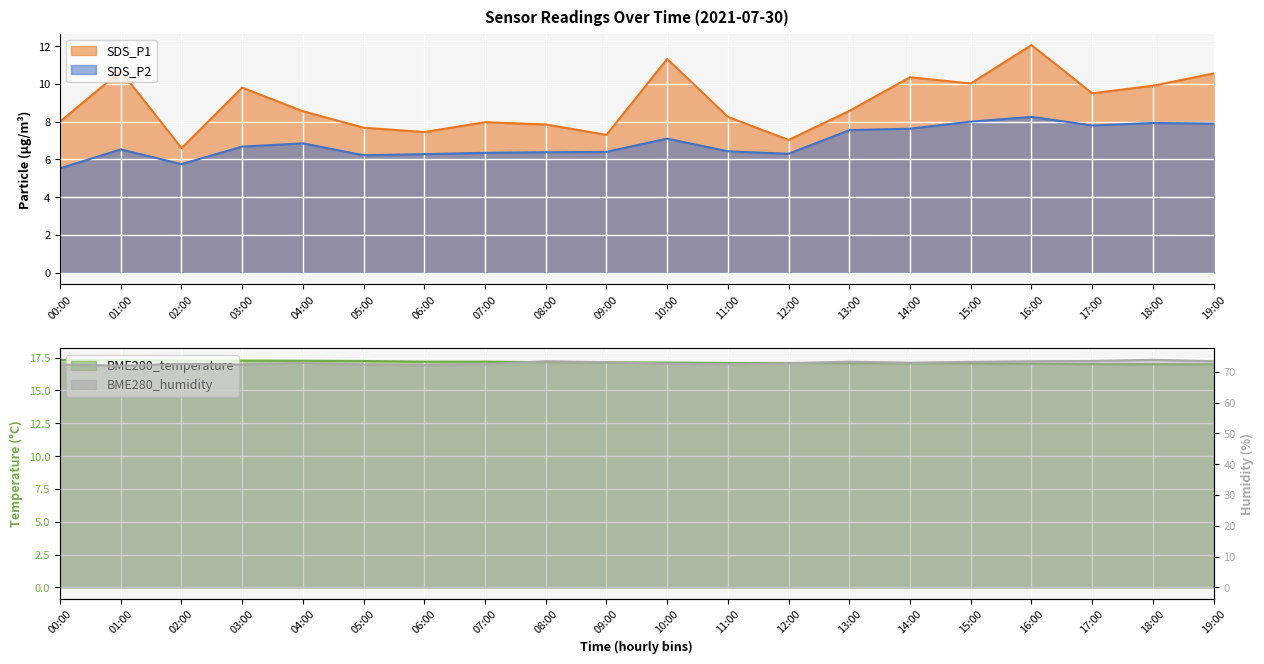

How many interior local peaks does the SDS_P1 series have?

6